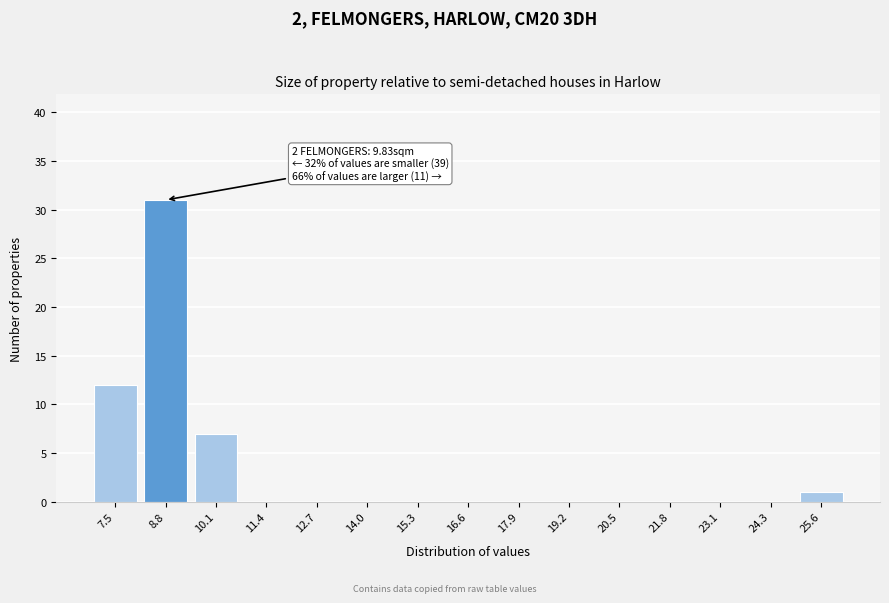

Reading left to right, transcribe all the data shown in this chart.

7.5=12	8.8=31	10.1=7	11.4=0	12.7=0	14.0=0	15.3=0	16.6=0	17.9=0	19.2=0	20.5=0	21.8=0	23.1=0	24.3=0	25.6=1